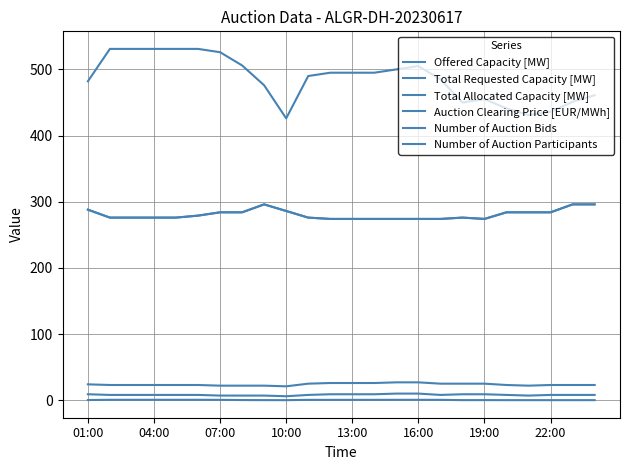

True or false: Total Allocated Capacity [MW] has more than 0 points higher than both neighbors.

True